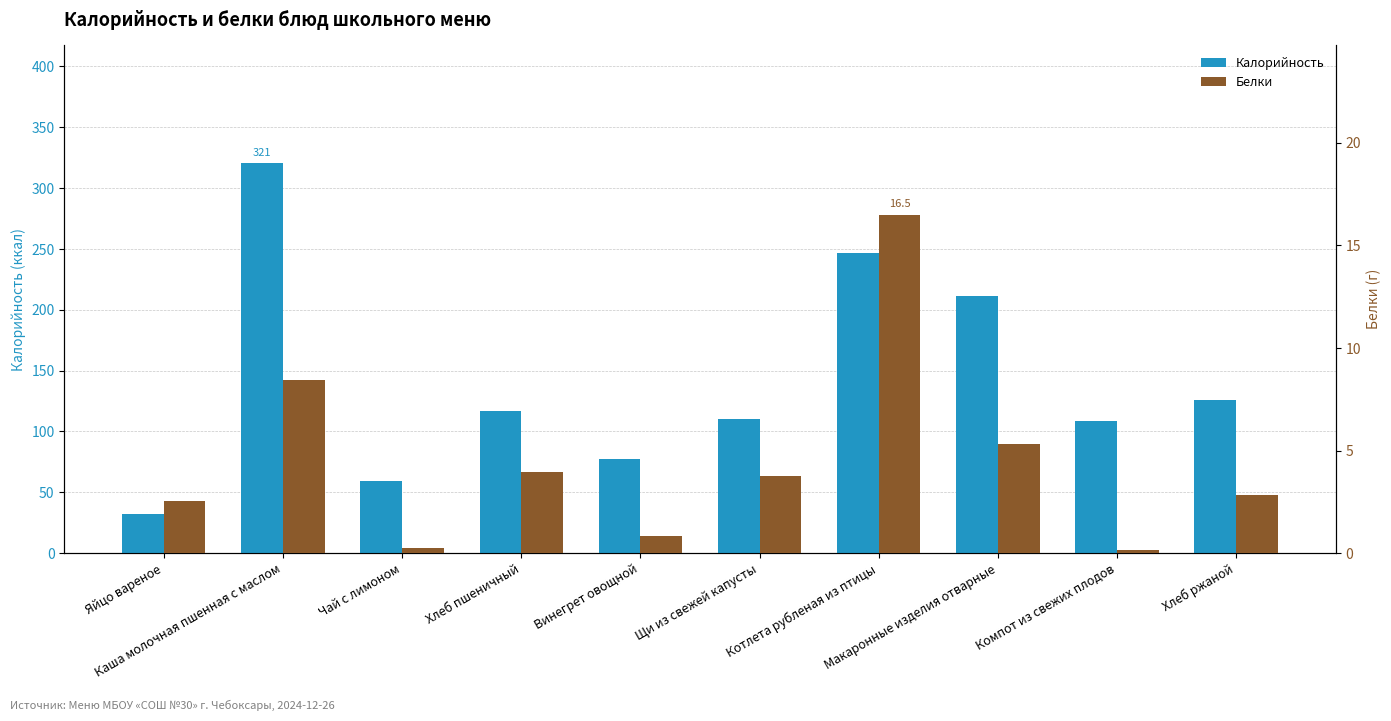

What is the difference between the highest and lowest values at Чай с лимоном?

58.7